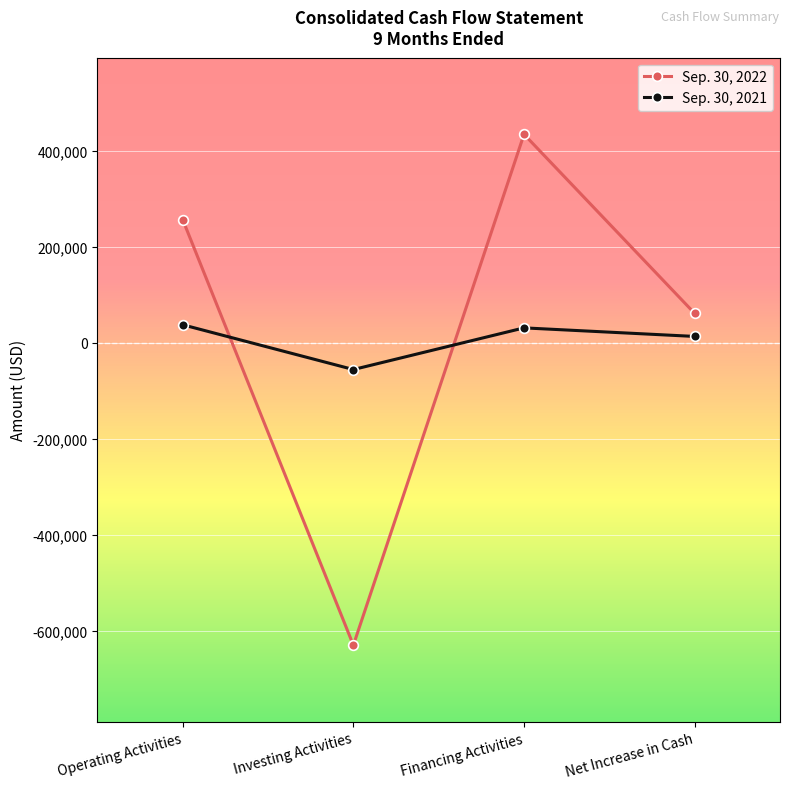

What are all the series names shown in the legend?

Sep. 30, 2022, Sep. 30, 2021